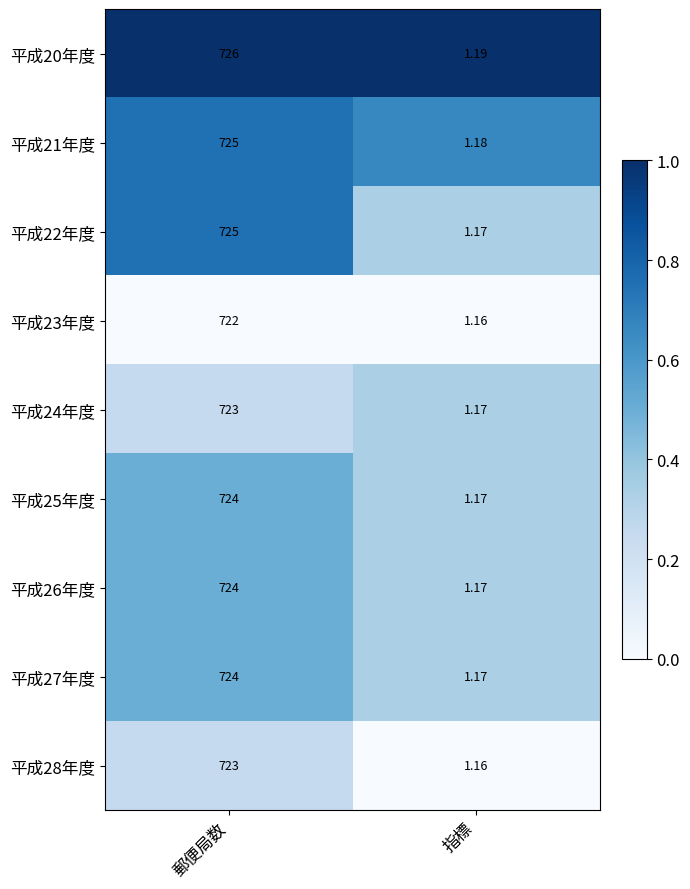

At which category does the chart reach its minimum across all series?

指標